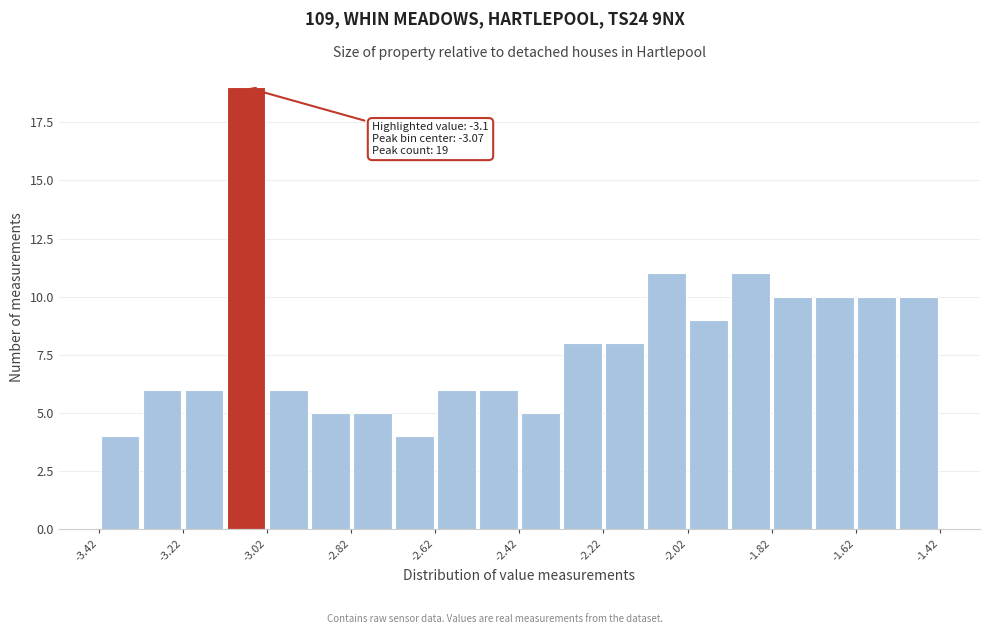

Which range on the x-axis has the tallest bar?

-3.12 to -3.02